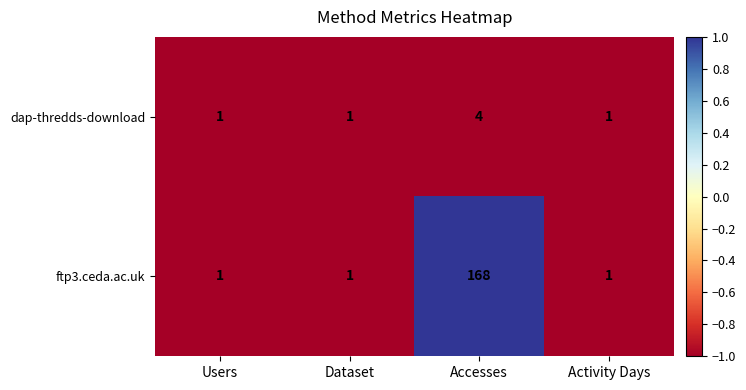

What is the total value across all series at Users?

2